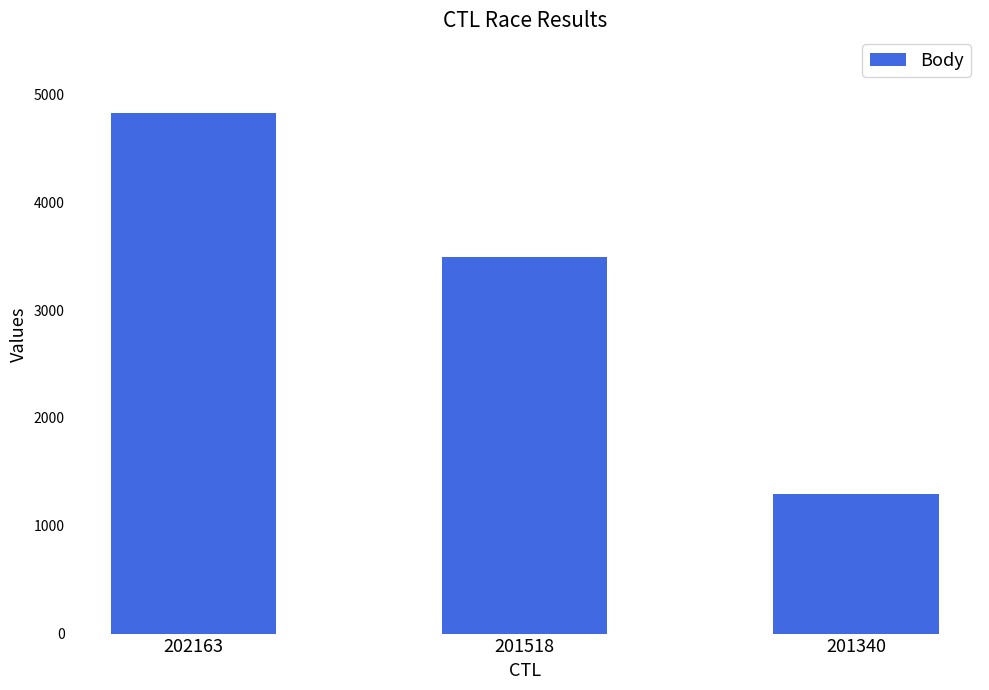

Rank the categories by value from lowest to highest.

201340, 201518, 202163